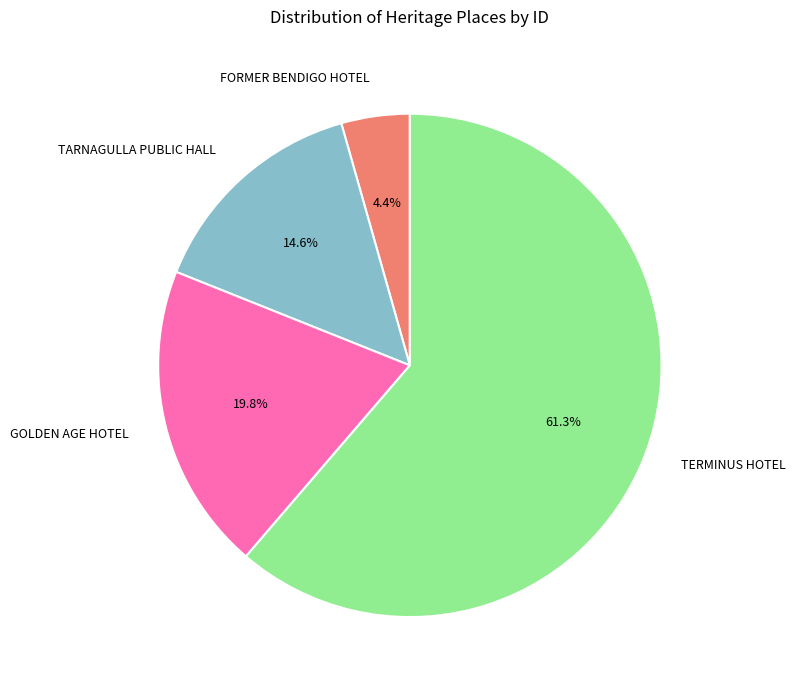

How many slices are in this pie chart?

4